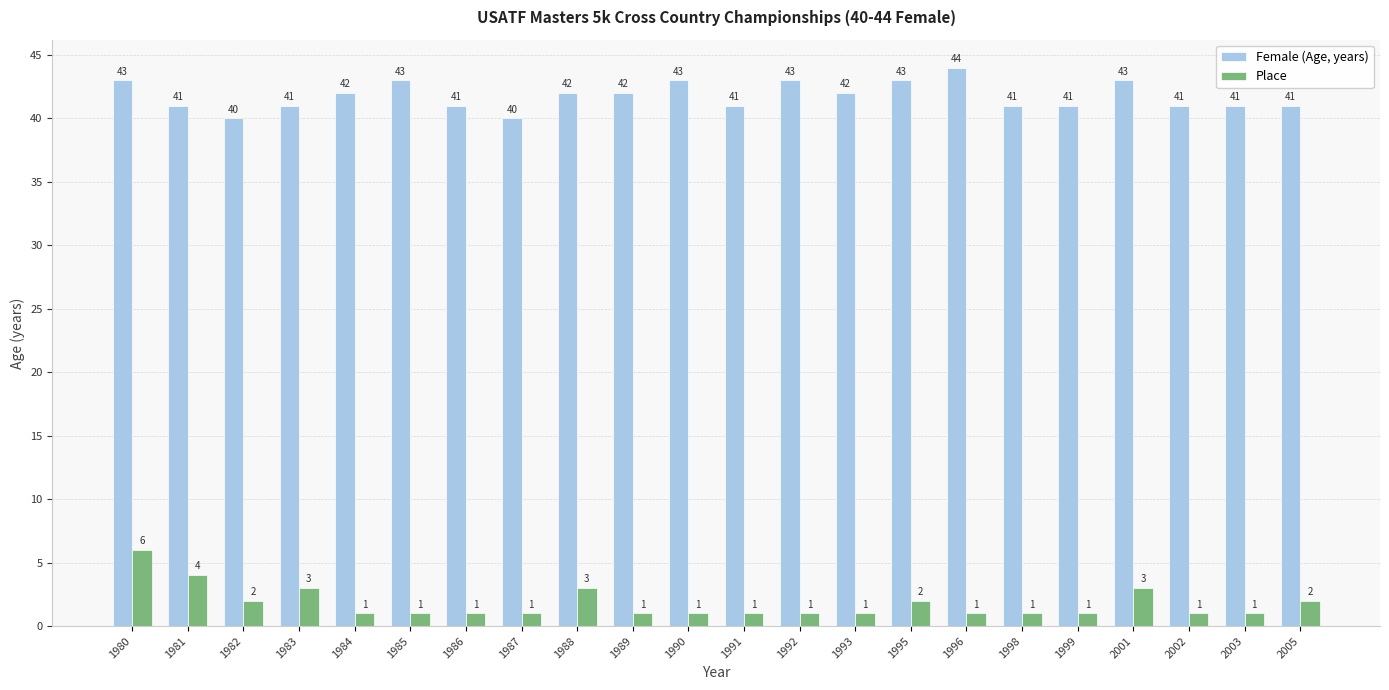

True or false: Female (Age, years) has a value of 60 at 1998.

False